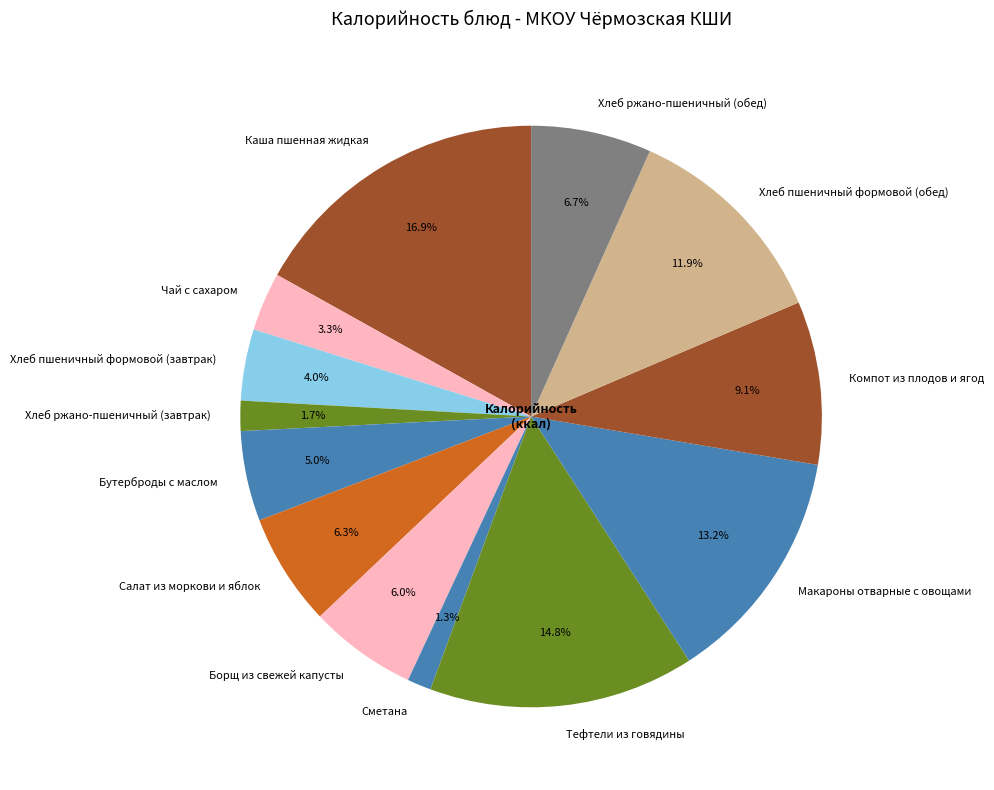

How many segments does this pie chart have?

13